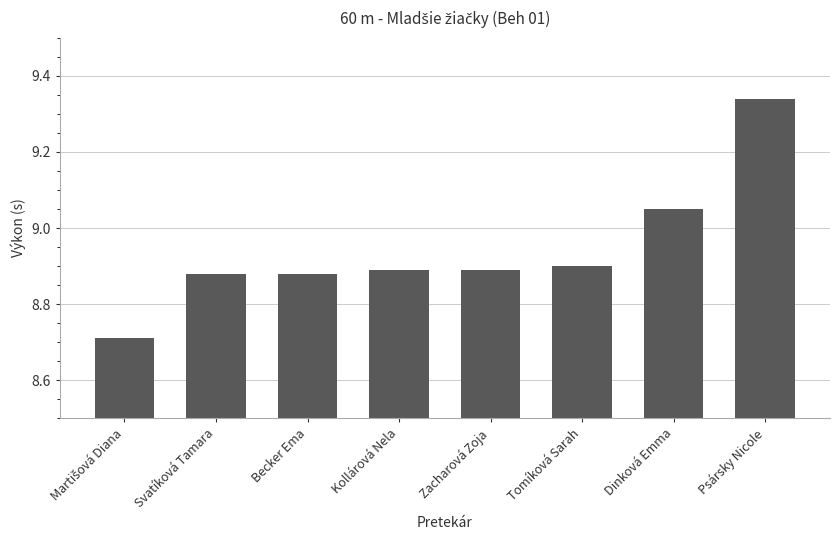

What is the ratio of the value at Svatíková Tamara to the value at Kollárová Nela?

1.0